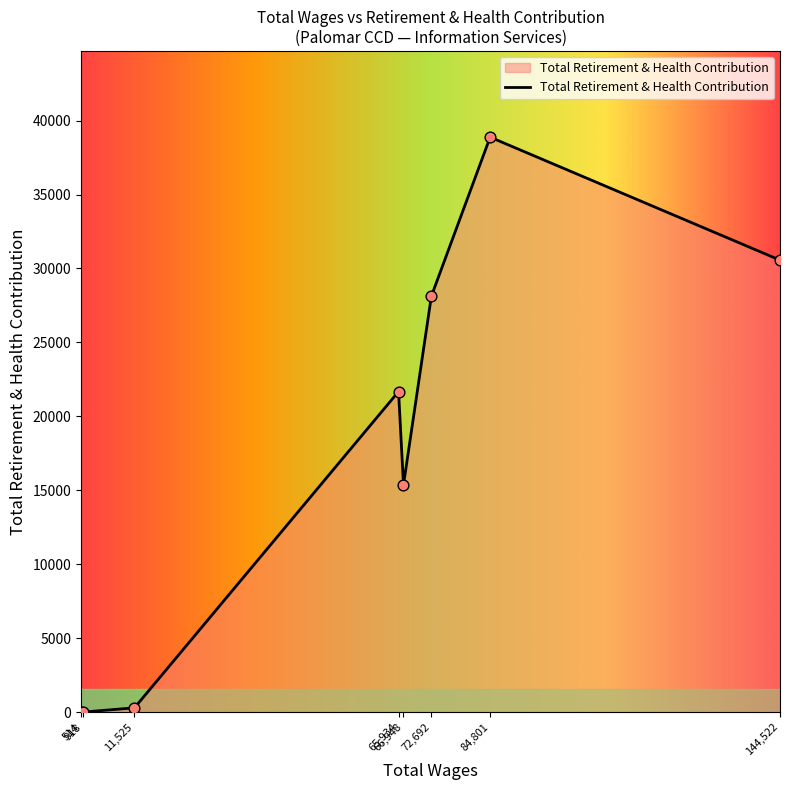

True or false: there are more than 0 points higher than both neighbors.

True